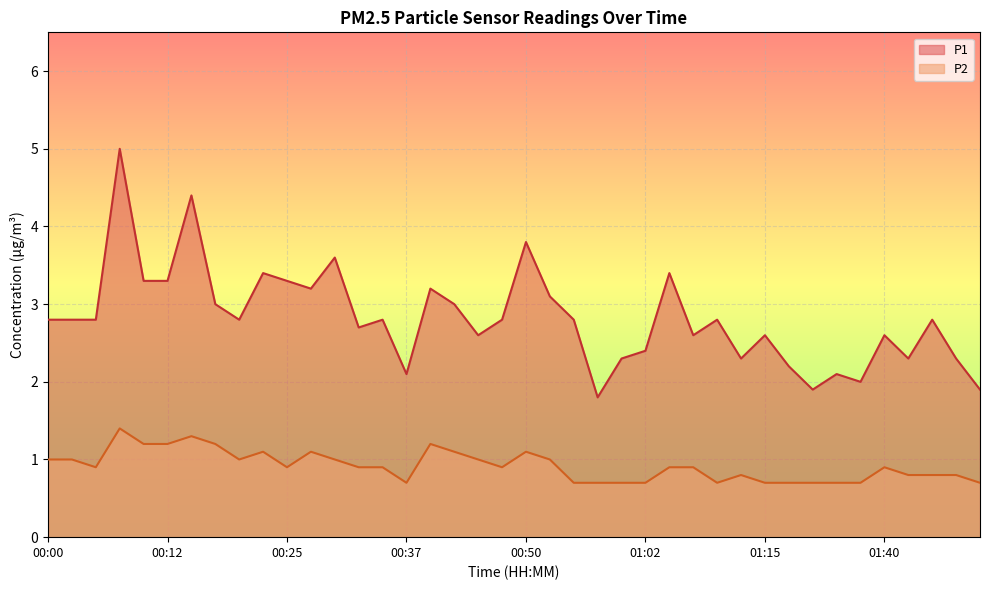

What value does the P2 series have at 00:55?

0.7